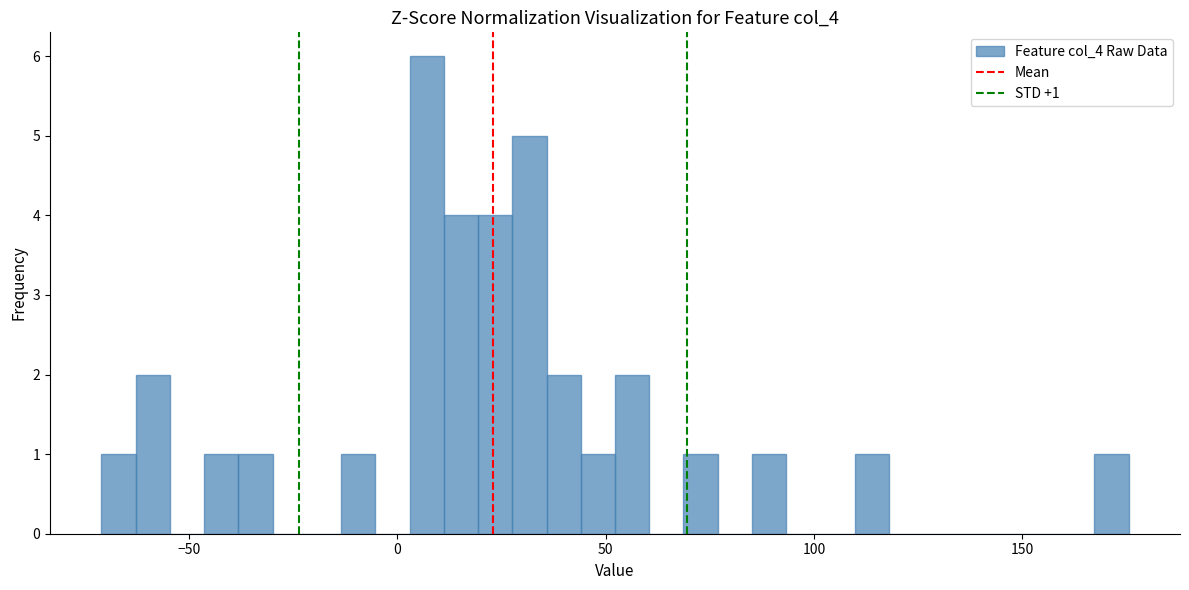

Read against the x-axis, roughly where is the centre of the tallest bar?

5